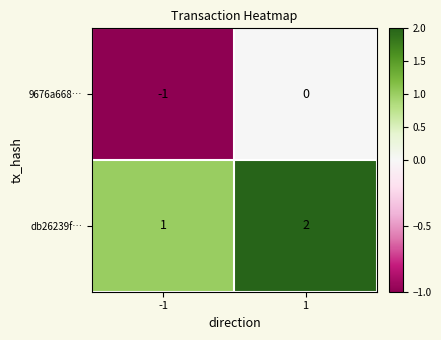

What is the sum of all db26239f… values?

3